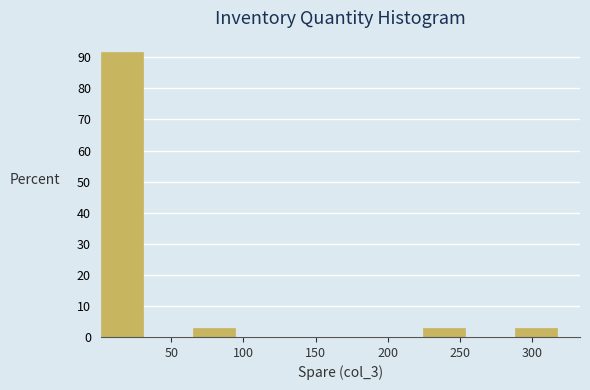

Which range on the x-axis has the tallest bar?

0 to 35